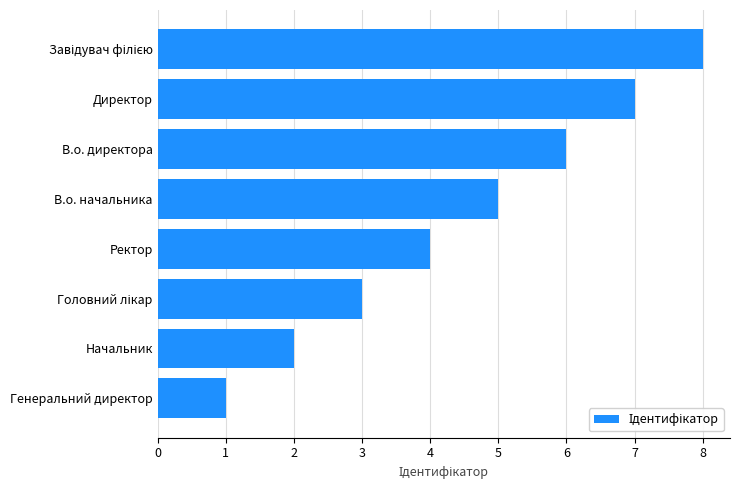

What is the change in value from В.о. начальника to В.о. директора?

+1